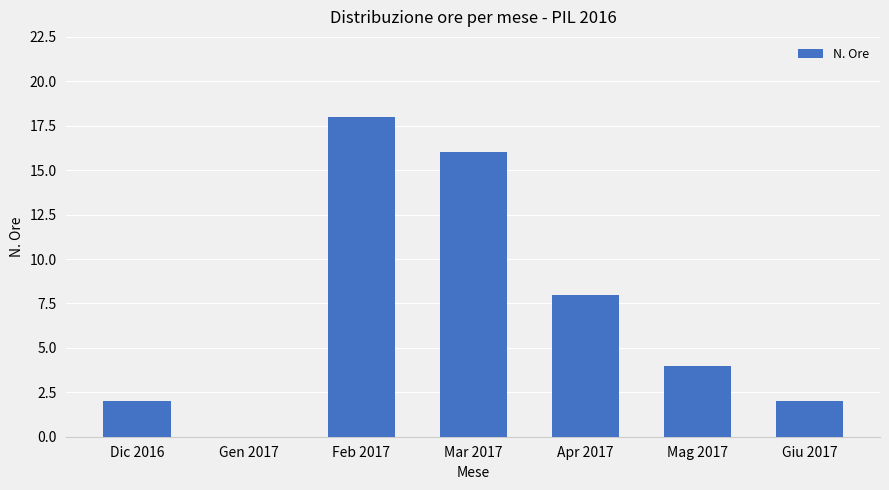

The value at Apr 2017 is 8. True or false?

True